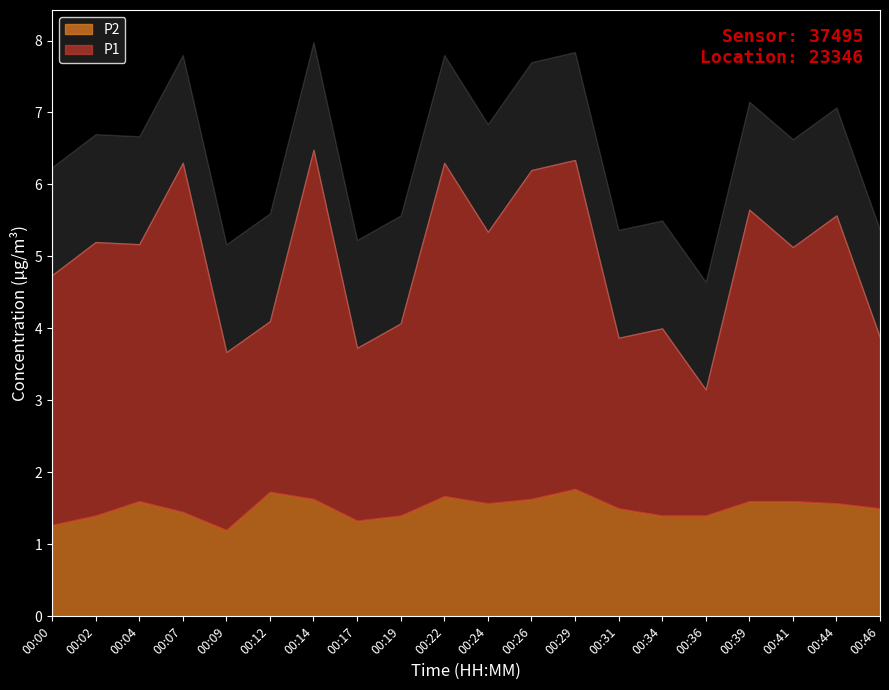

At which label is P1 closest to 3?

00:19